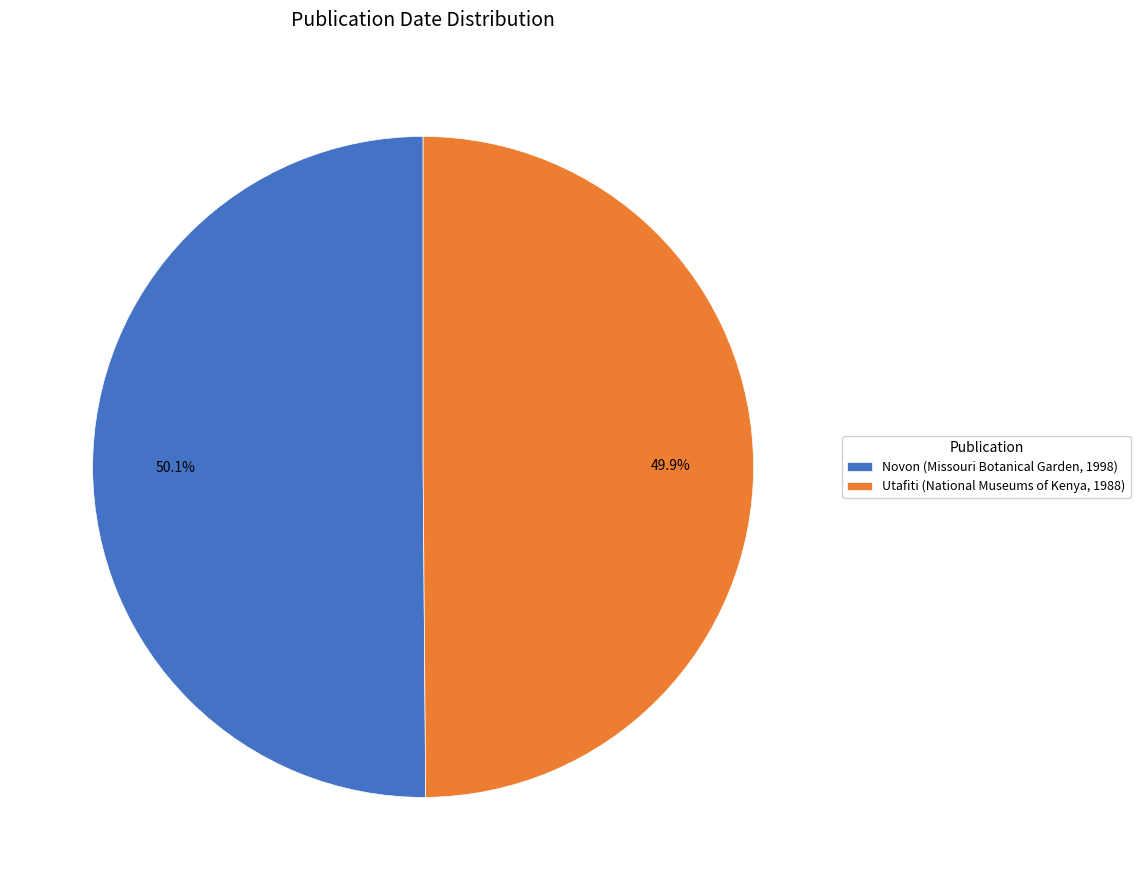

Approximately how many times larger is the value at Utafiti (National Museums of Kenya, 1988) compared to Novon (Missouri Botanical Garden, 1998)?

1.0